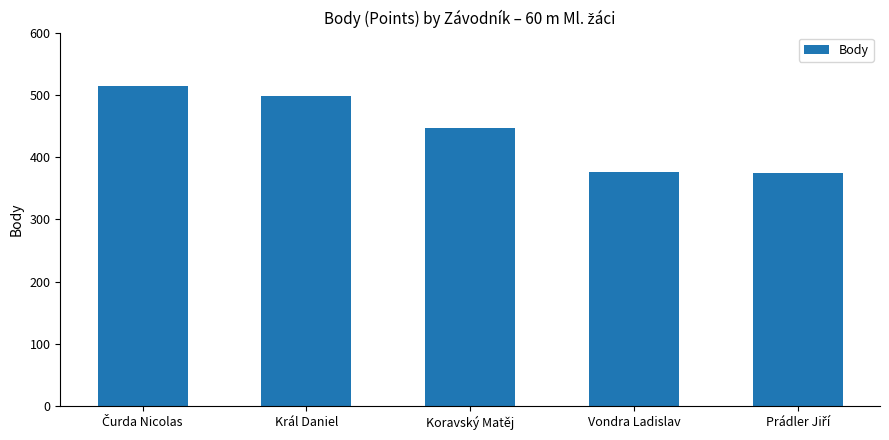

What is the approximate value at Král Daniel?

498